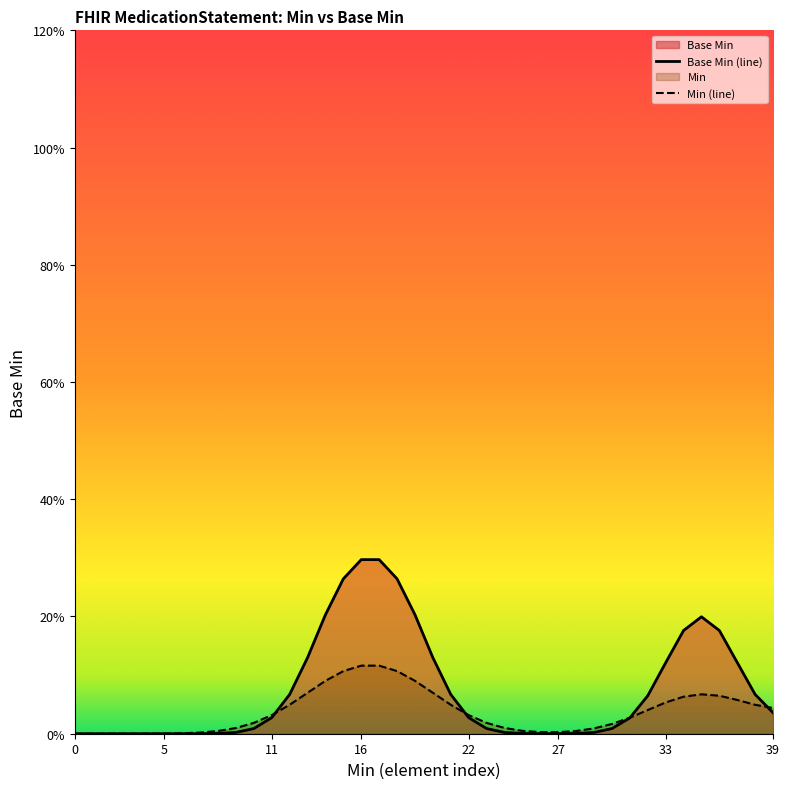

At which category does Min (line) reach its first local valley?

27